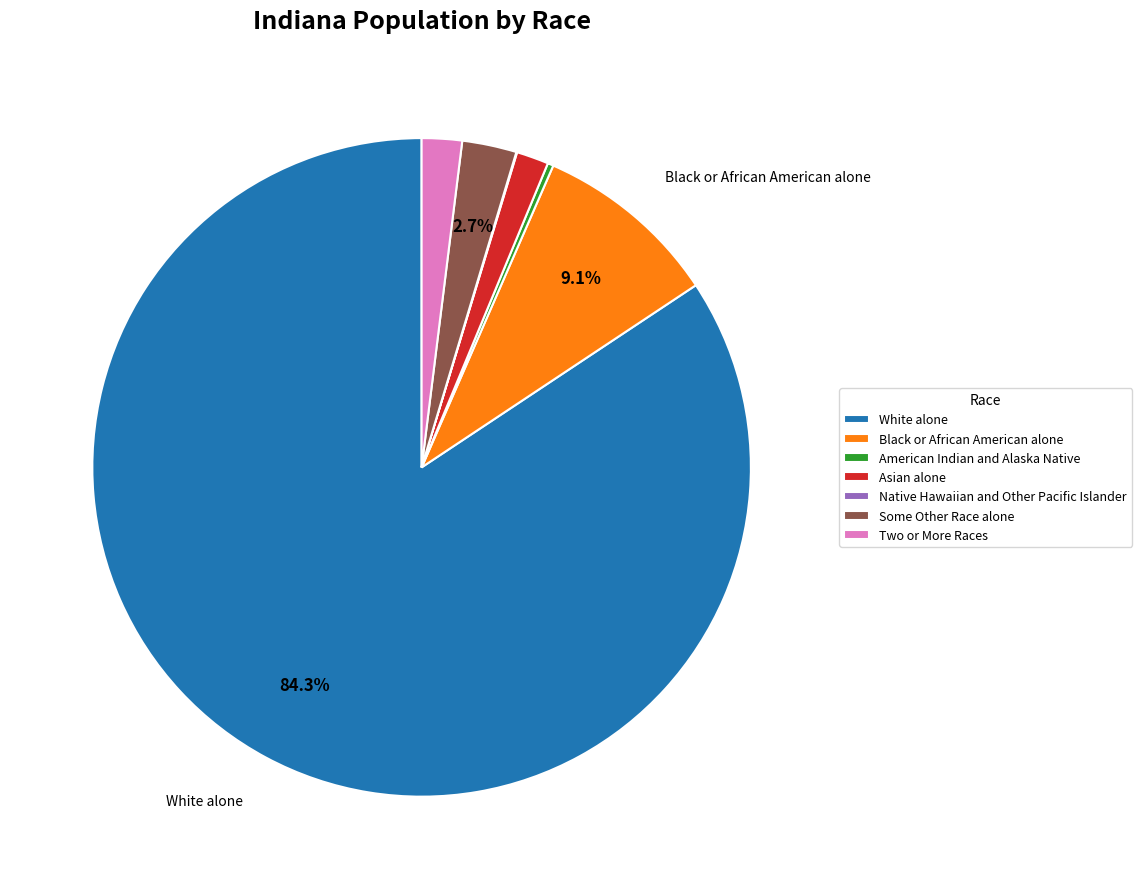

What is the ratio of the value at Some Other Race alone to the value at Asian alone?

1.7